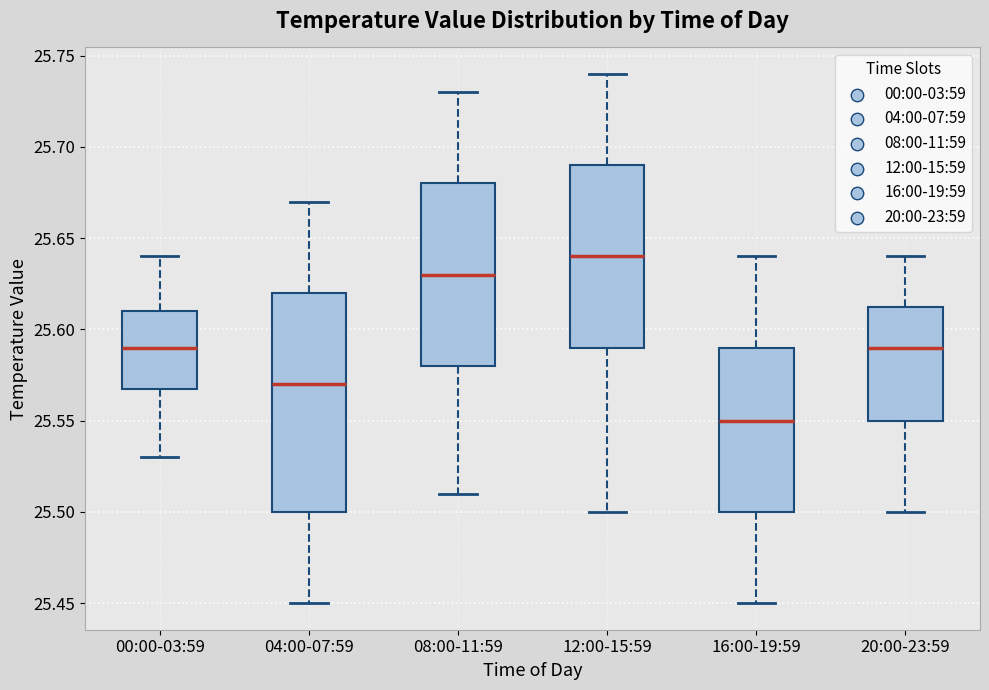

Reading left to right, transcribe this box plot: for each box, give where its median line is, the range the box spans, and where its two whiskers end, as read against the y-axis. The values are not printed on the chart, so give them approximately, as read against the axis.

00:00-03:59: median 25.590, box 25.570 to 25.610, whiskers 25.530 to 25.640
04:00-07:59: median 25.570, box 25.500 to 25.620, whiskers 25.450 to 25.670
08:00-11:59: median 25.630, box 25.580 to 25.680, whiskers 25.510 to 25.730
12:00-15:59: median 25.640, box 25.590 to 25.690, whiskers 25.500 to 25.740
16:00-19:59: median 25.550, box 25.500 to 25.590, whiskers 25.450 to 25.640
20:00-23:59: median 25.590, box 25.550 to 25.615, whiskers 25.500 to 25.640